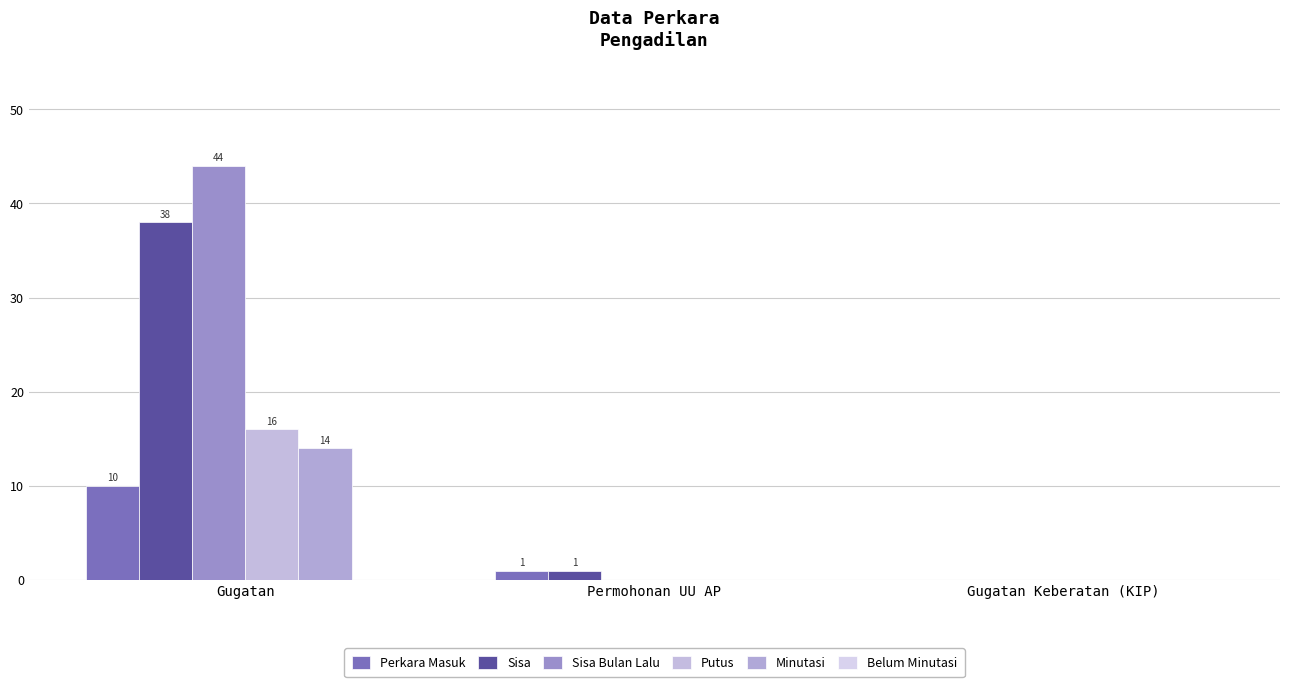

How many values in Perkara Masuk are above zero?

2